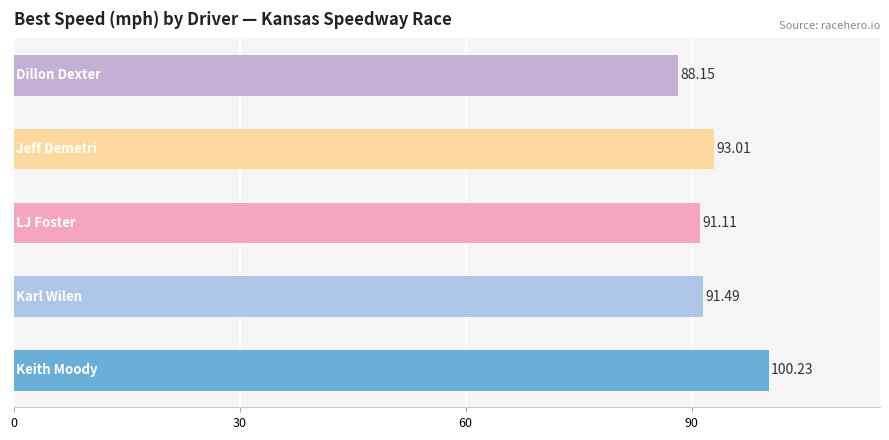

What is the sum of all values?

464.0